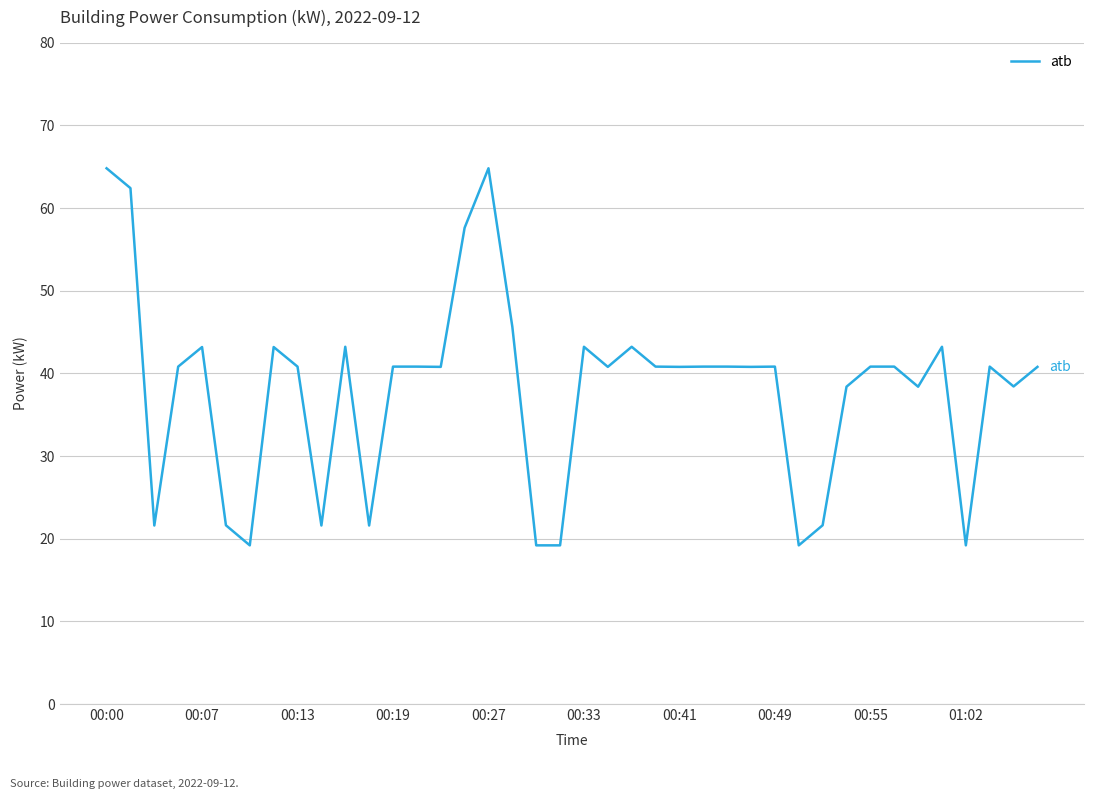

What is the average value?

38.2